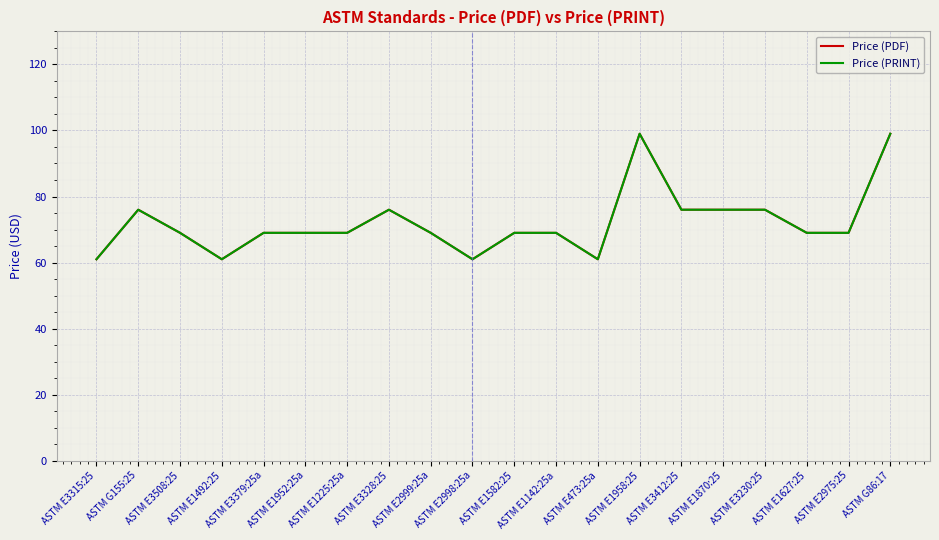

Where does the Price (PRINT) series first go above 69?

ASTM G155:25